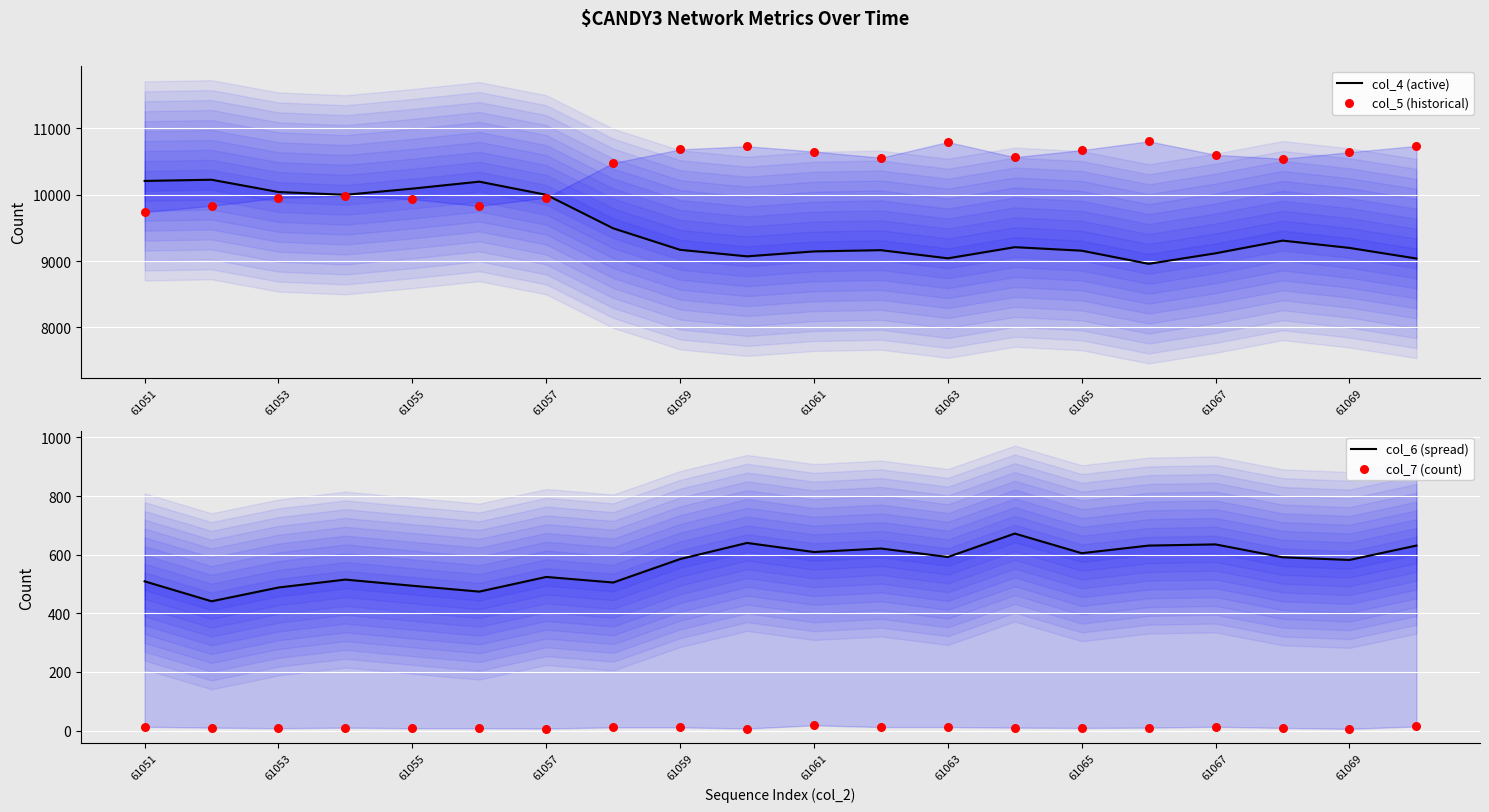

Which series has the largest Y range (max minus min)?

col_4 (active)